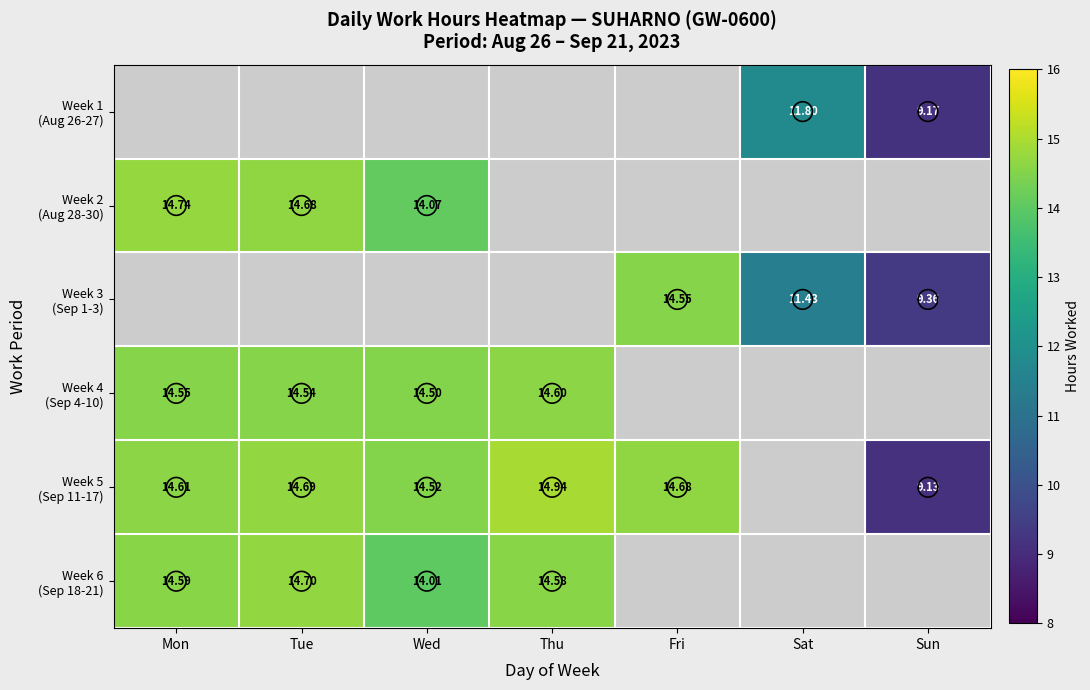

Which series has the widest spread of values?

Week 5 (Sep 11-17)